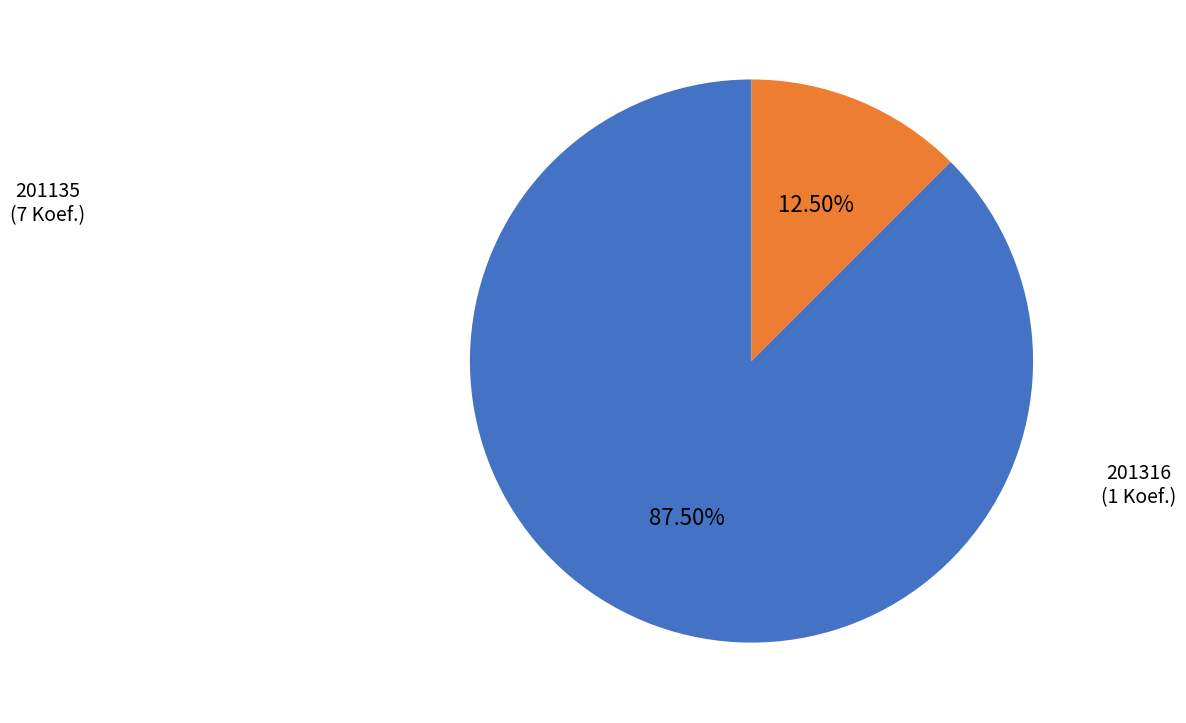

Combined, what portion of the pie is 201135 and 201316?

100.0%